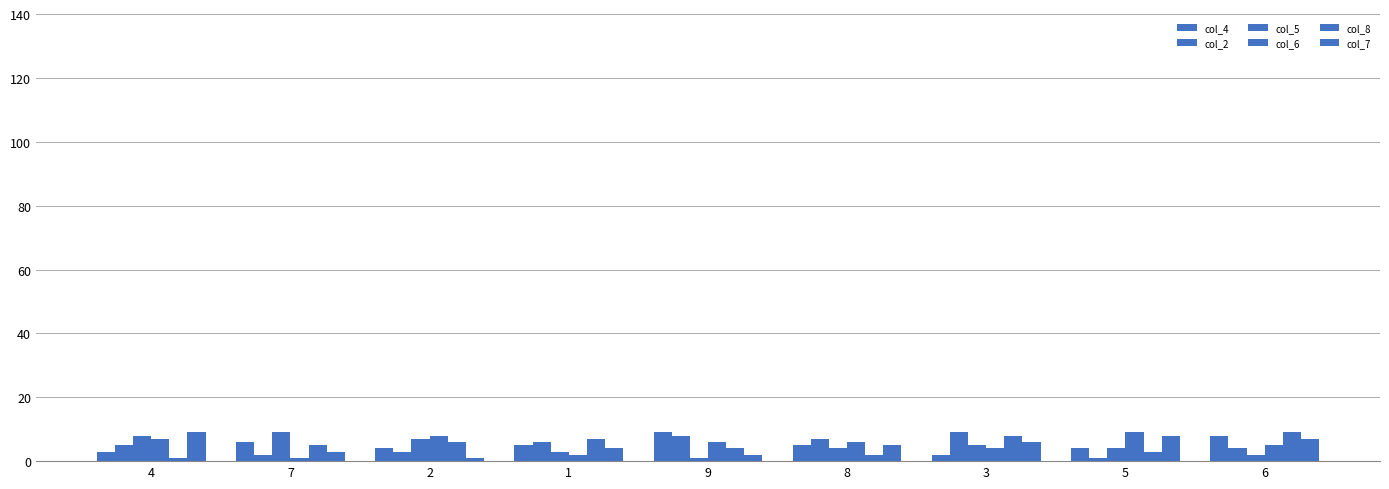

How many values in the col_8 series are below 5?

4